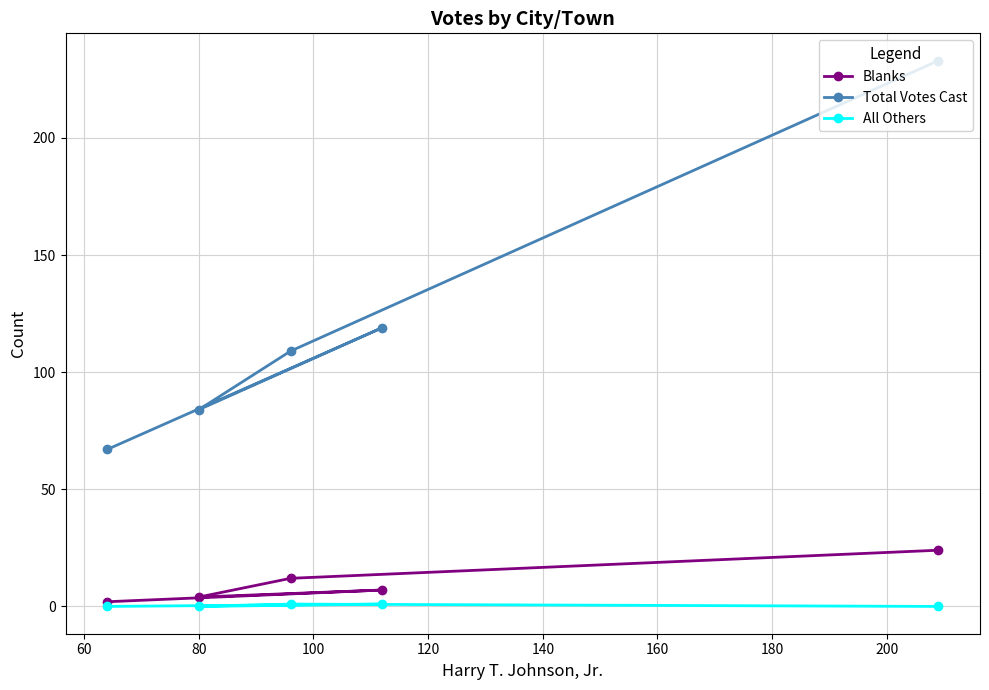

Does the chart display data point markers on the line(s)?

Yes